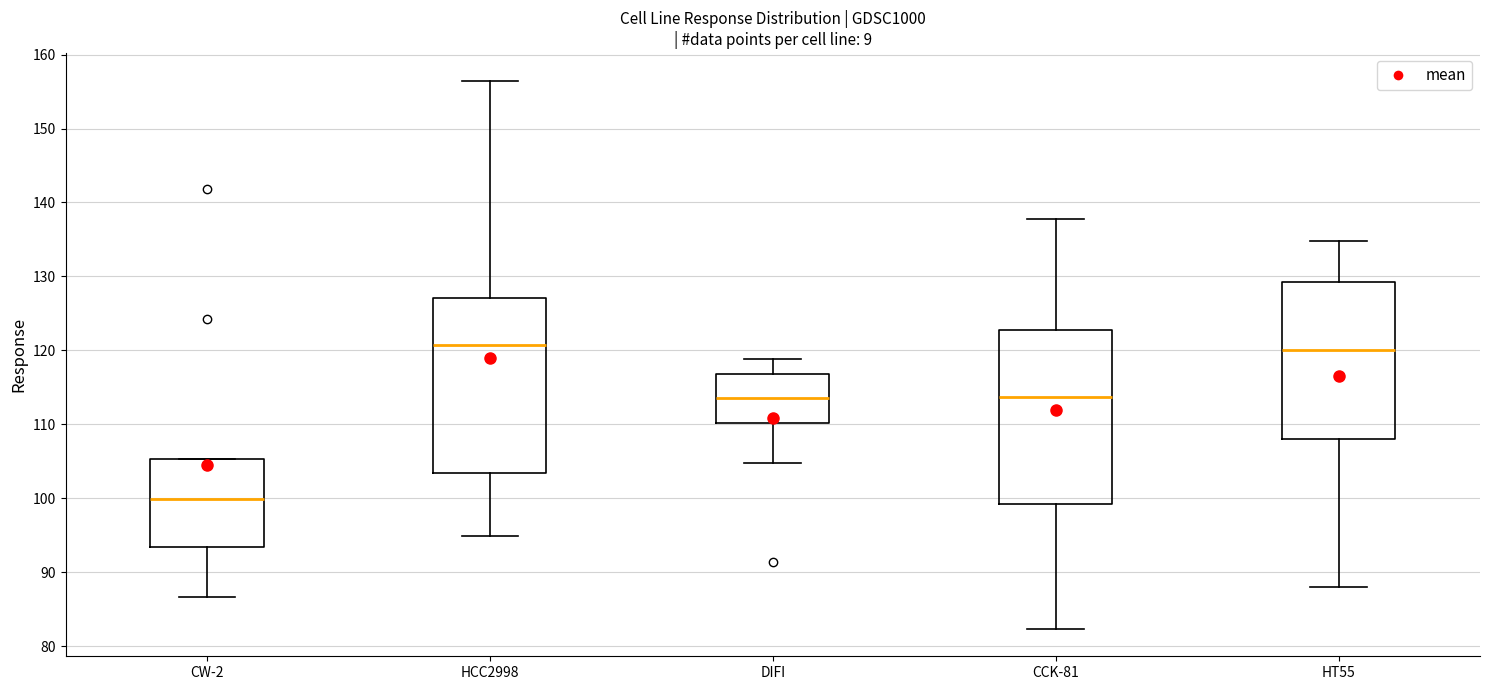

Reading left to right, read every box against the y-axis: the position of its median line, the range the box covers, and the ends of its whiskers. The values are not printed on the chart, so give them approximately, as read against the axis.

CW-2: median 100, box 93 to 105, whiskers 87 to 105
HCC2998: median 121, box 103 to 127, whiskers 95 to 156
DIFI: median 114, box 110 to 117, whiskers 105 to 119
CCK-81: median 114, box 99 to 123, whiskers 82 to 138
HT55: median 120, box 108 to 129, whiskers 88 to 135